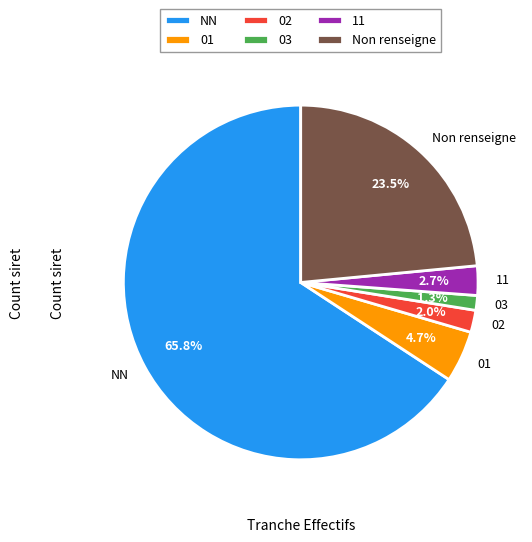

How many slices are in this pie chart?

6